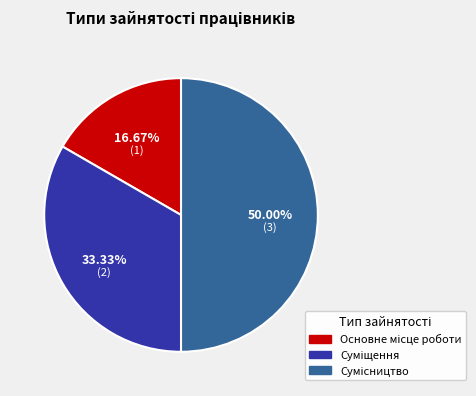

Rank the categories by value from highest to lowest.

Сумісництво, Суміщення, Основне місце роботи